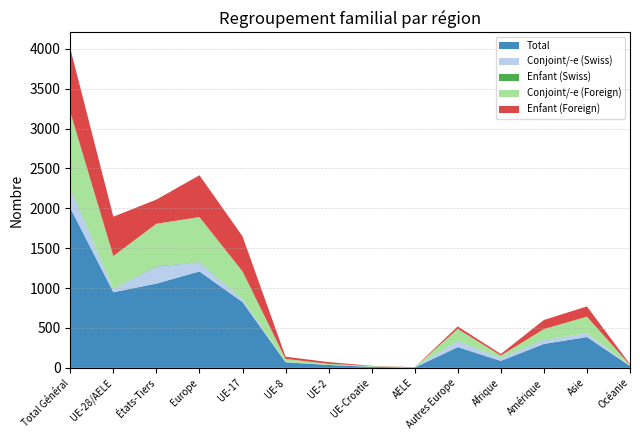

Reading left to right, list all the values displayed in this chart.

Total: 2004	948	1056	1208	825	70	36	13	4	260	87	300	386	23
Conjoint/-e (Swiss): 254	40	214	117	33	4	0	3	0	77	36	51	47	3
Enfant (Swiss): 8	2	6	4	2	0	0	0	0	2	1	3	0	0
Conjoint/-e (Foreign): 942	412	530	561	350	38	15	7	2	149	30	132	209	10
Enfant (Foreign): 796	493	303	524	439	28	21	3	2	31	20	114	128	10